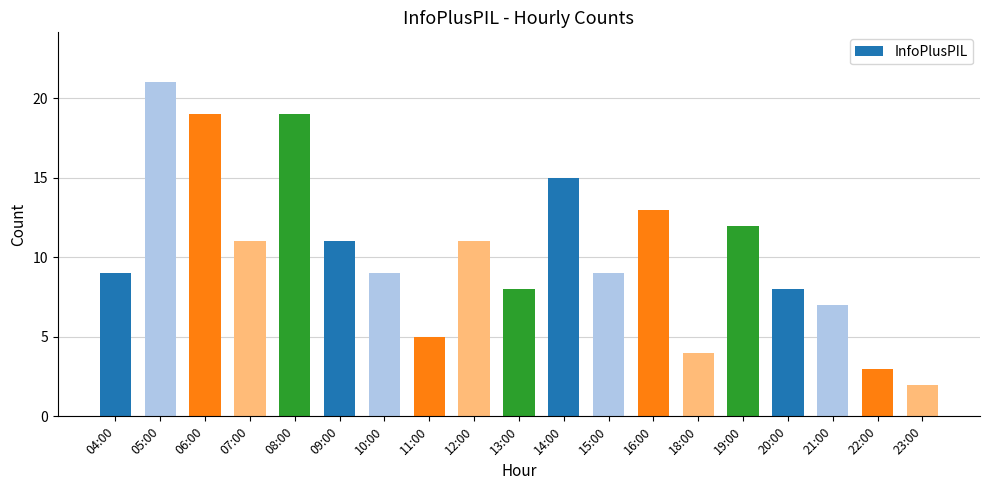

Which has a higher value, 07:00 or 20:00?

07:00